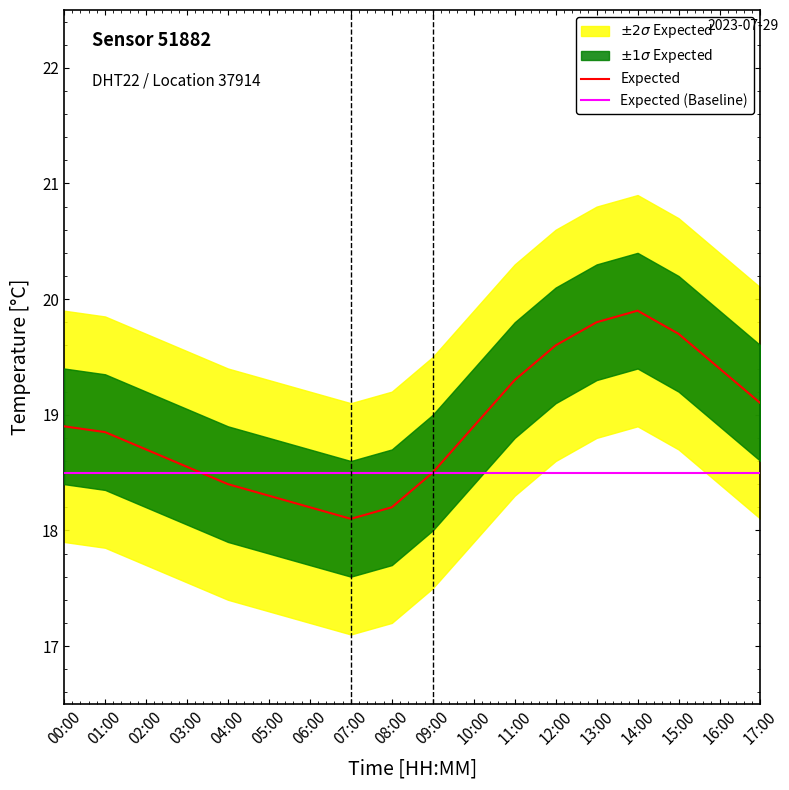

Does the chart have visible grid lines?

No